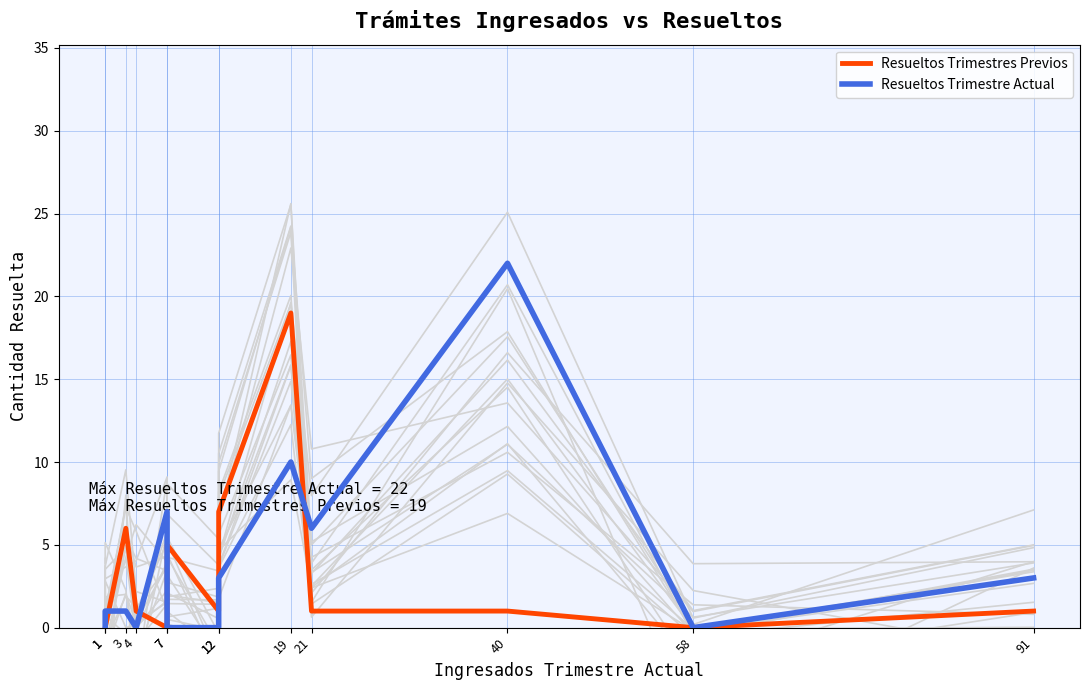

At which category is the sum across all series the highest?

19